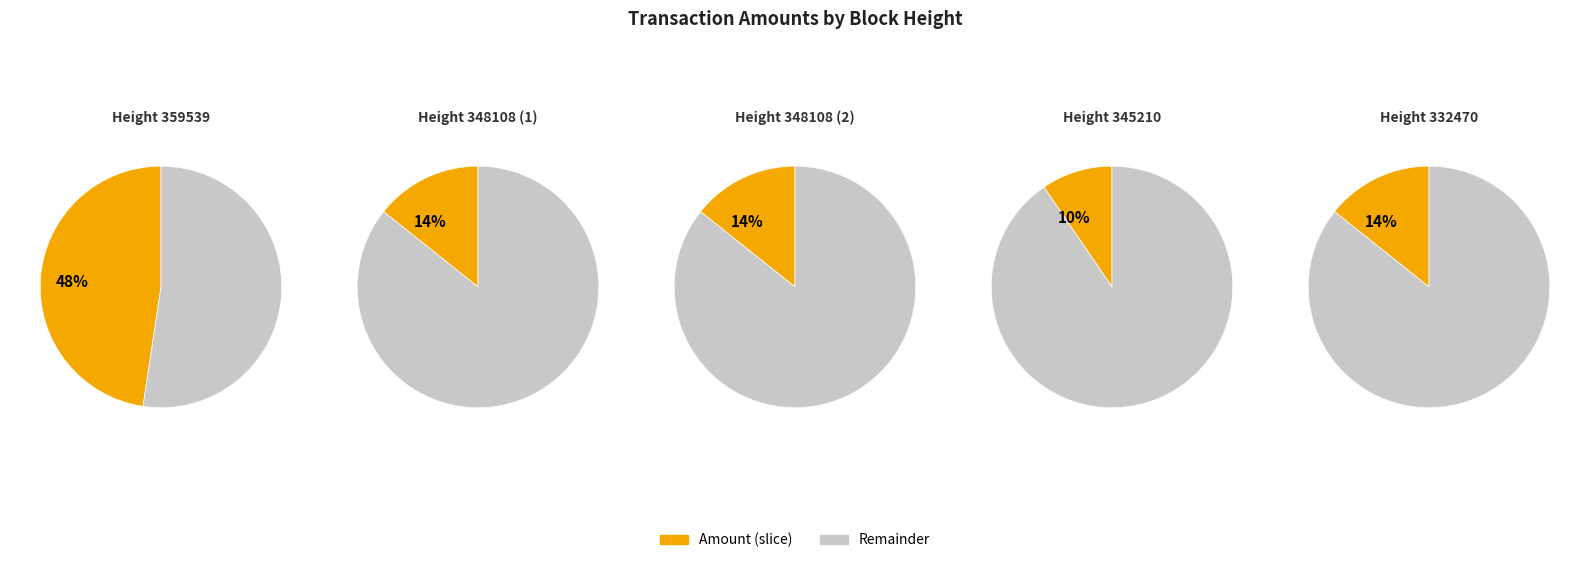

To the nearest percent, what percentage of the pie is 359539?

48%